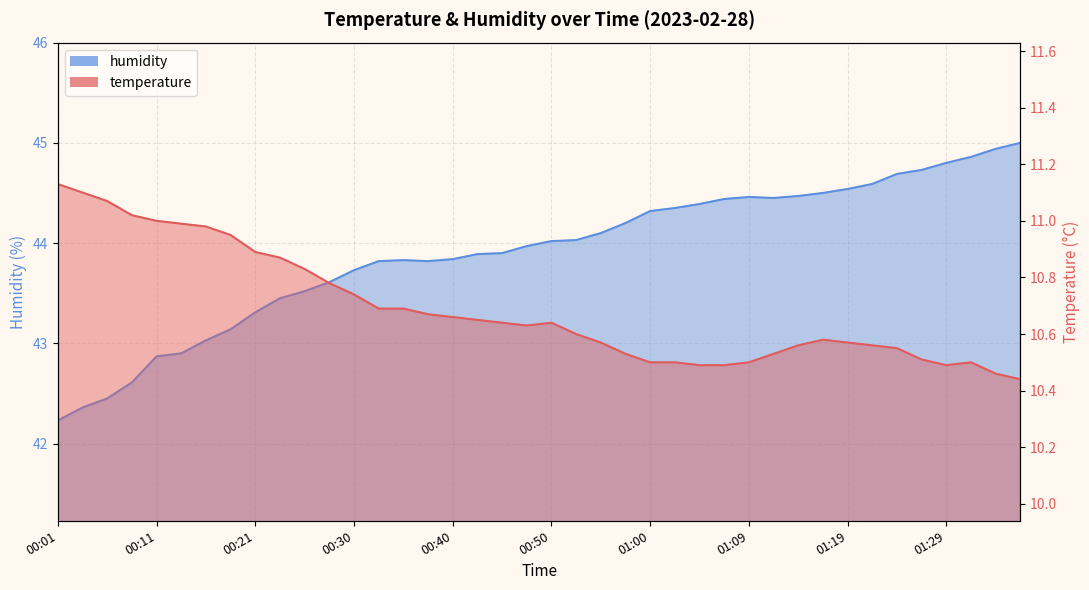

Which series has the largest range (max minus min)?

humidity